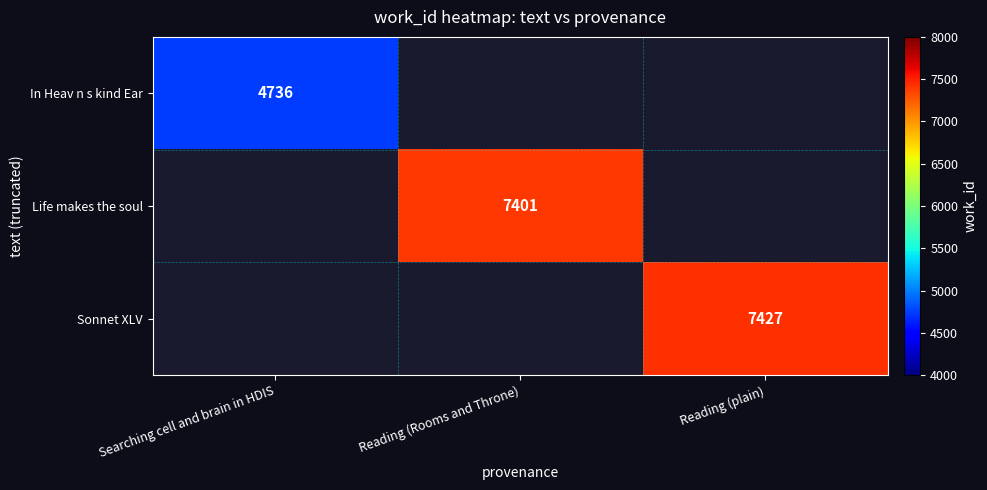

Between Searching cell and brain in HDIS and Reading (plain), which is larger?

Reading (plain)